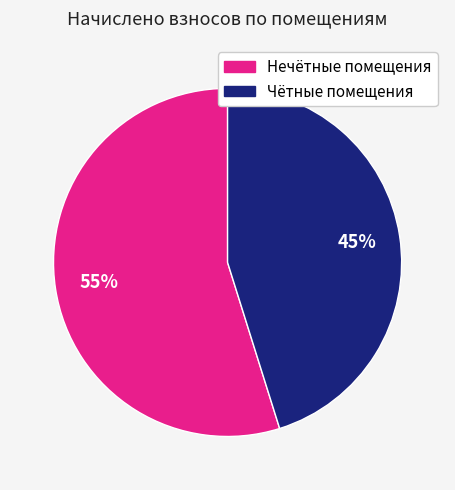

To the nearest percent, what is the average slice percentage?

50%